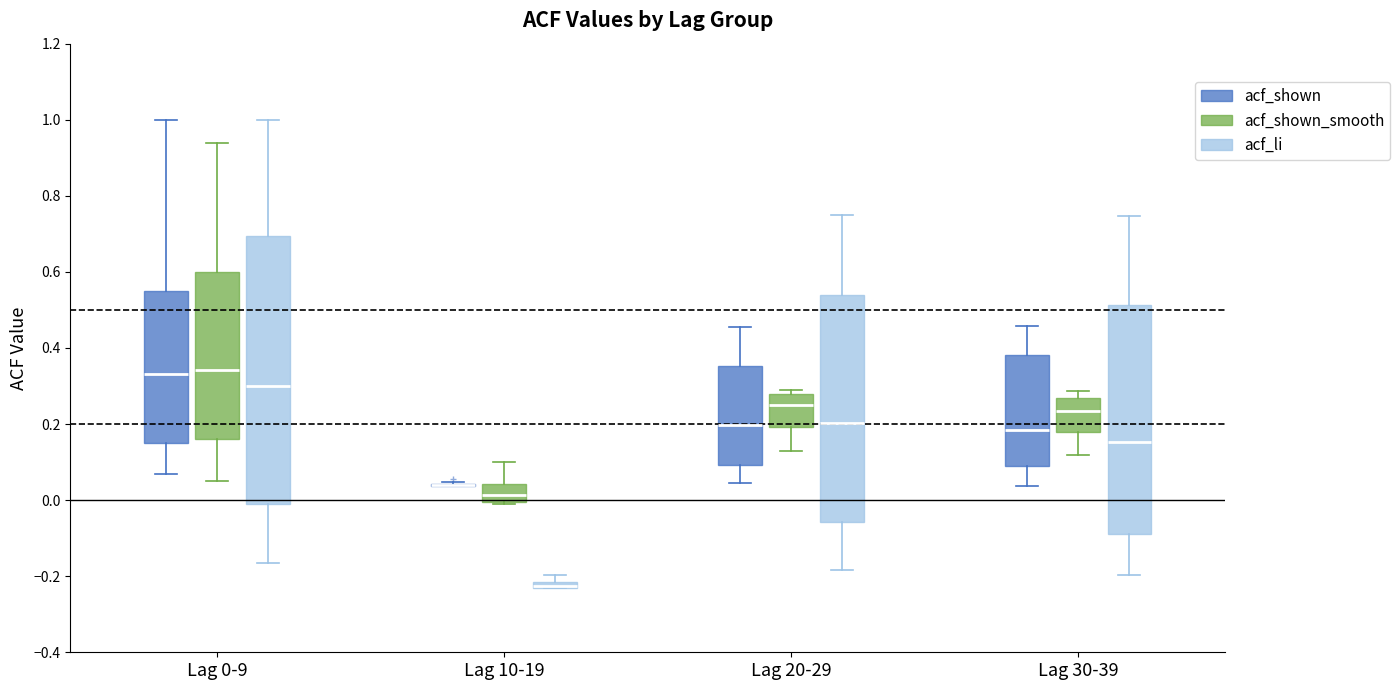

Comparing the boxes themselves (not the whiskers), which one is the tallest?

Lag 0-9 (acf_li)